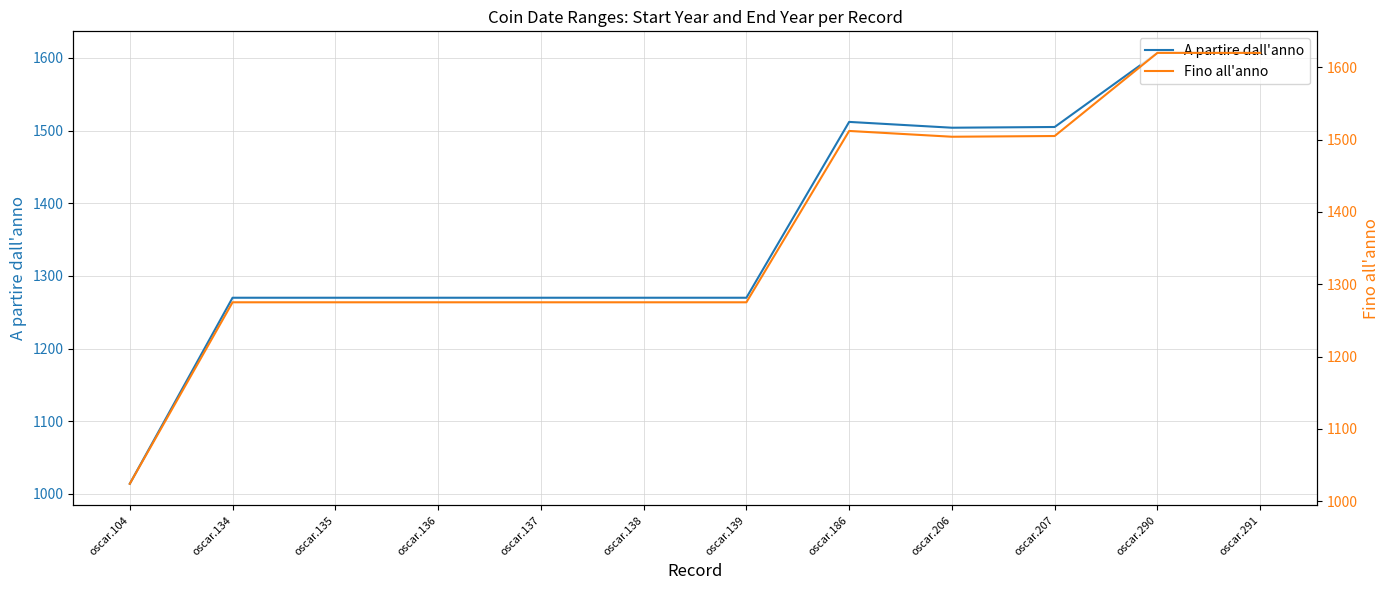

What is the sum of all Fino all'anno values?

16435